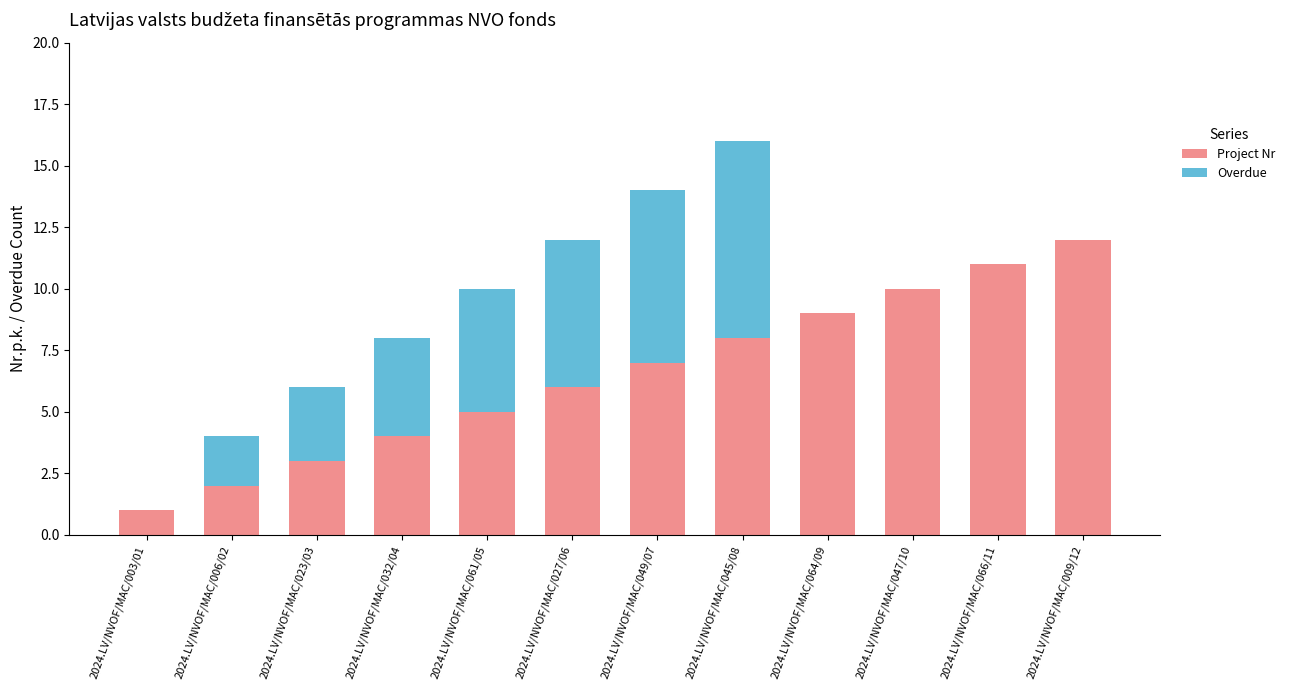

At which category is the sum across all series the highest?

2024.LV/NVOF/MAC/045/08